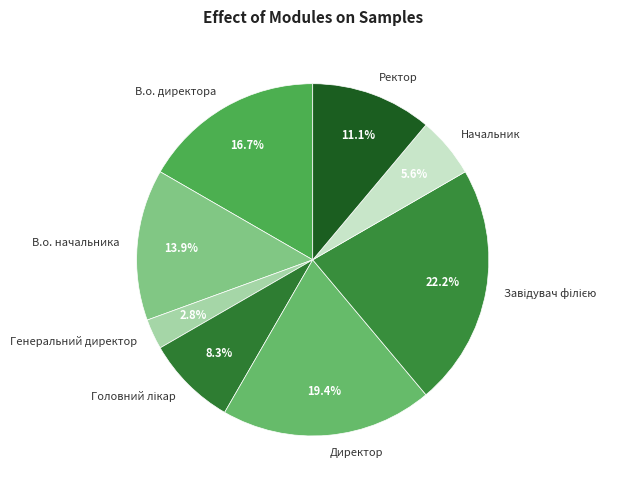

Which slice is the smallest?

Генеральний директор